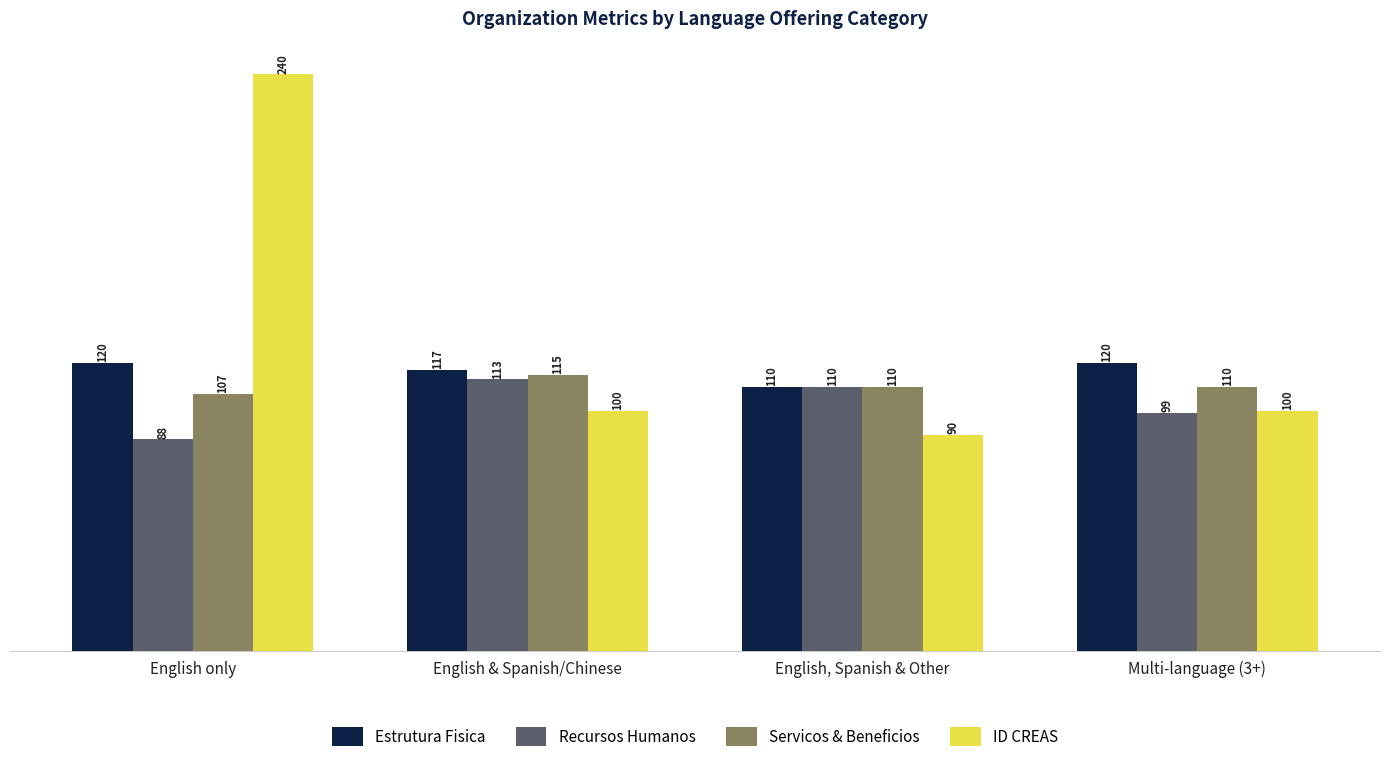

Reading right to left, transcribe all the data shown in this chart.

Estrutura Fisica: Multi-language (3+)=120	English, Spanish & Other=110	English & Spanish/Chinese=117	English only=120
Recursos Humanos: Multi-language (3+)=99	English, Spanish & Other=110	English & Spanish/Chinese=113	English only=88
Servicos & Beneficios: Multi-language (3+)=110	English, Spanish & Other=110	English & Spanish/Chinese=115	English only=107
ID CREAS: Multi-language (3+)=100	English, Spanish & Other=90	English & Spanish/Chinese=100	English only=240